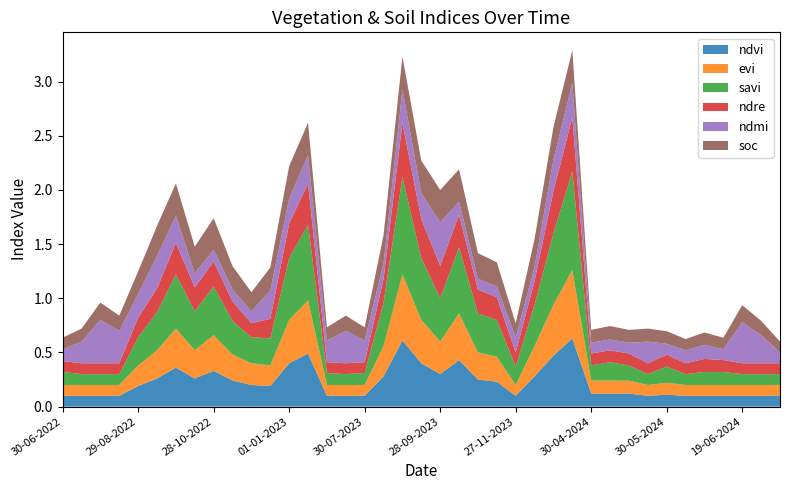

Reading left to right, what are all the values shown in this chart?

ndvi: 0.1	0.1	0.1	0.1	0.2	0.3	0.4	0.3	0.3	0.2	0.2	0.2	0.4	0.5	0.1	0.1	0.1	0.3	0.6	0.4	0.3	0.4	0.2	0.2	0.1	0.3	0.5	0.6	0.1	0.1	0.1	0.1	0.1	0.1	0.1	0.1	0.1	0.1	0.1
evi: 0.1	0.1	0.1	0.1	0.2	0.3	0.4	0.3	0.3	0.2	0.2	0.2	0.4	0.5	0.1	0.1	0.1	0.3	0.6	0.4	0.3	0.4	0.2	0.2	0.1	0.3	0.5	0.6	0.1	0.1	0.1	0.1	0.1	0.1	0.1	0.1	0.1	0.1	0.1
savi: 0.1	0.1	0.1	0.1	0.3	0.3	0.5	0.4	0.5	0.3	0.2	0.2	0.6	0.7	0.1	0.1	0.1	0.4	0.9	0.6	0.4	0.6	0.4	0.3	0.2	0.4	0.7	0.9	0.1	0.2	0.1	0.1	0.1	0.1	0.1	0.1	0.1	0.1	0.1
ndre: 0.1	0.1	0.1	0.1	0.2	0.2	0.3	0.2	0.2	0.2	0.1	0.2	0.3	0.4	0.1	0.1	0.1	0.2	0.5	0.4	0.3	0.3	0.2	0.2	0.1	0.2	0.4	0.5	0.1	0.1	0.1	0.1	0.1	0.1	0.1	0.1	0.1	0.1	0.1
ndmi: 0.1	0.2	0.4	0.3	0.2	0.3	0.2	0.1	0.1	0.1	0.1	0.3	0.2	0.3	0.2	0.3	0.2	0.1	0.3	0.2	0.4	0.1	0.1	0.1	0.1	0.1	0.3	0.3	0.1	0.1	0.1	0.2	0.1	0.1	0.1	0.1	0.4	0.3	0.1
soc: 0.1	0.1	0.2	0.1	0.2	0.3	0.3	0.2	0.3	0.2	0.2	0.2	0.3	0.3	0.1	0.1	0.1	0.3	0.3	0.3	0.3	0.3	0.2	0.2	0.1	0.3	0.3	0.3	0.1	0.1	0.1	0.1	0.1	0.1	0.1	0.1	0.2	0.1	0.1